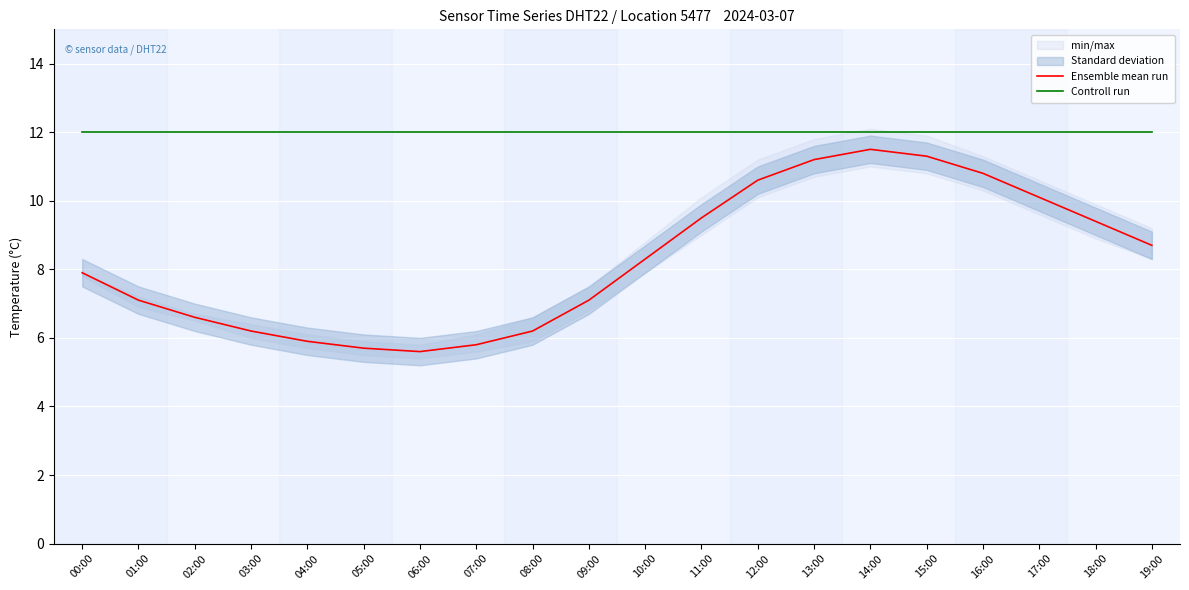

What is the smallest value displayed?

5.6